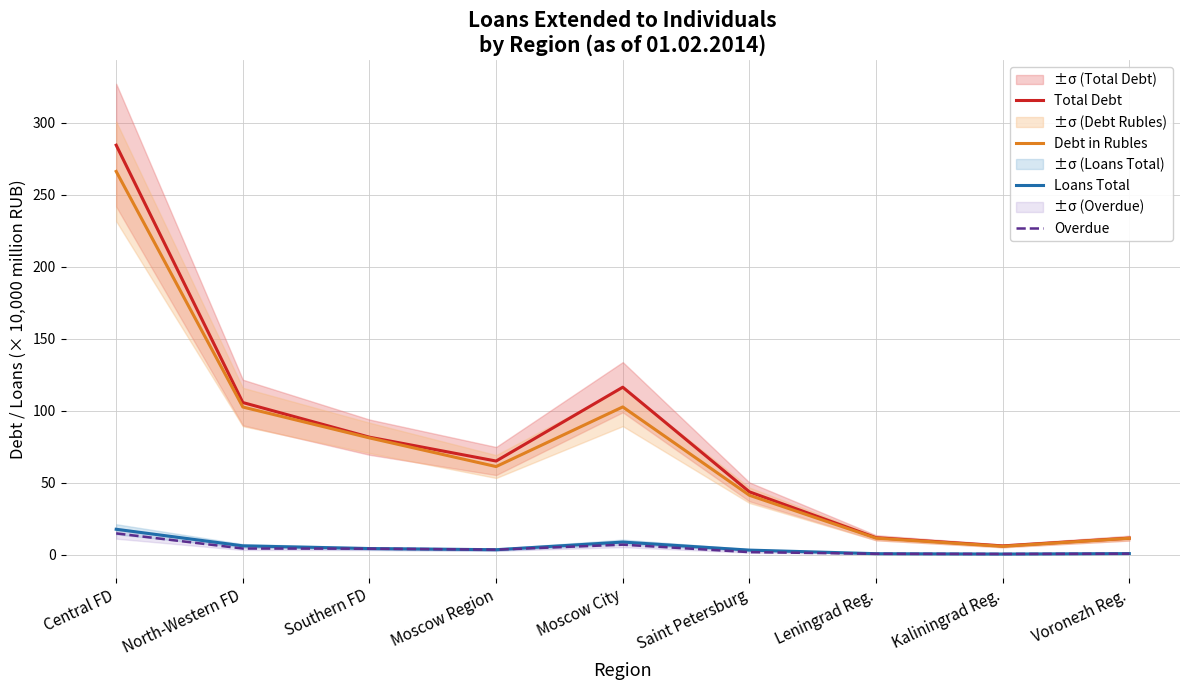

Rank the categories by Total Debt value from lowest to highest.

Kaliningrad Reg., Voronezh Reg., Leningrad Reg., Saint Petersburg, Moscow Region, Southern FD, North-Western FD, Moscow City, Central FD